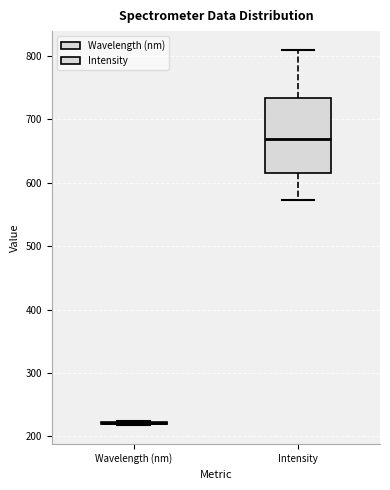

Comparing the boxes themselves (not the whiskers), which one is the tallest?

Intensity